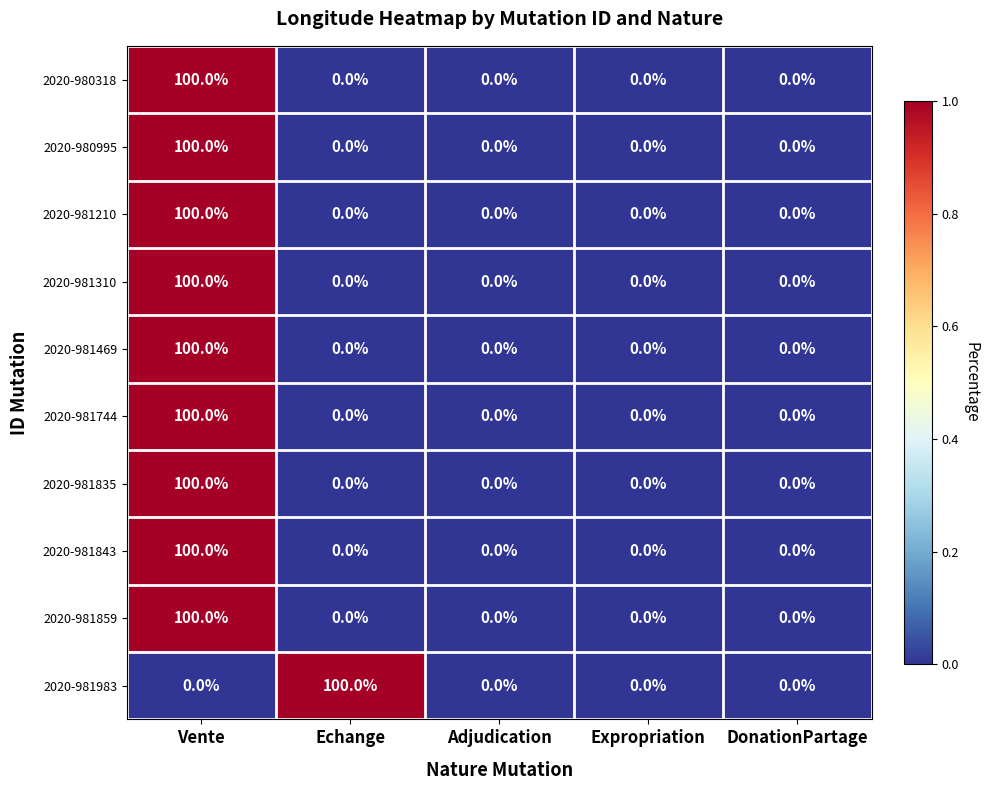

At which category is the sum across all series the highest?

Vente